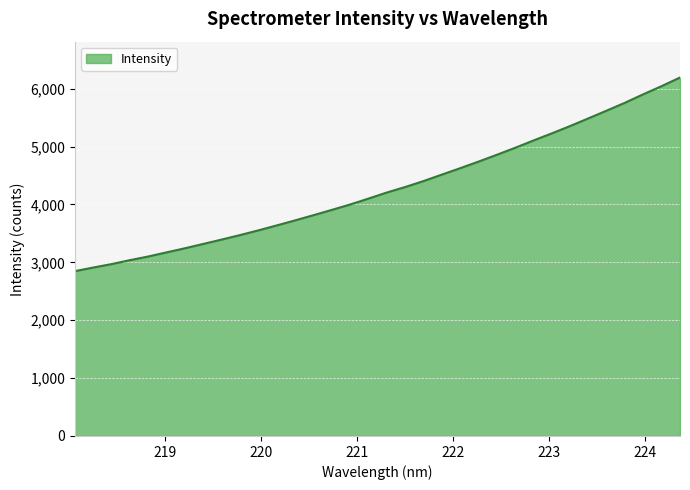

What is the greatest value displayed?

6192.1